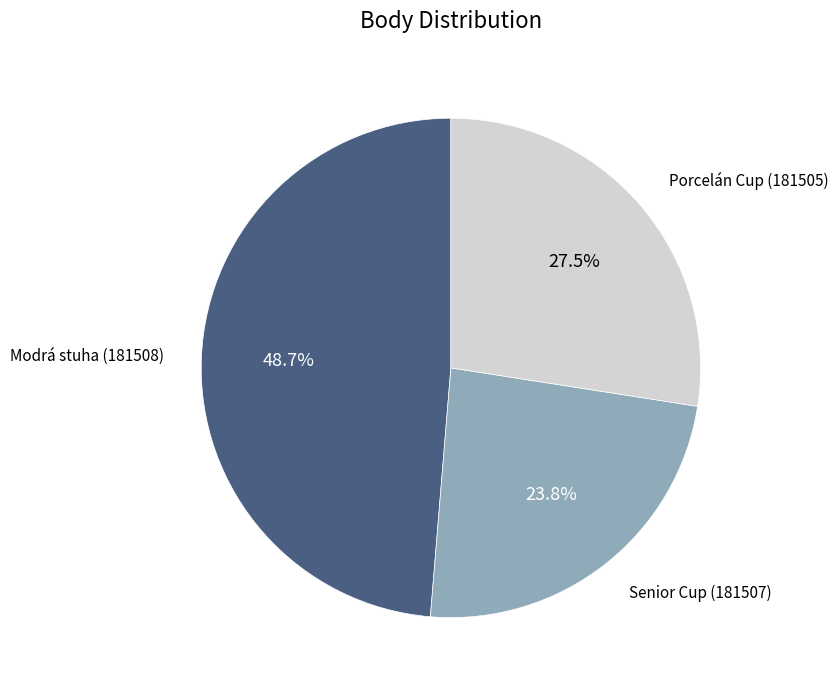

To the nearest percent, what is the difference between the largest and smallest slice percentages?

25%